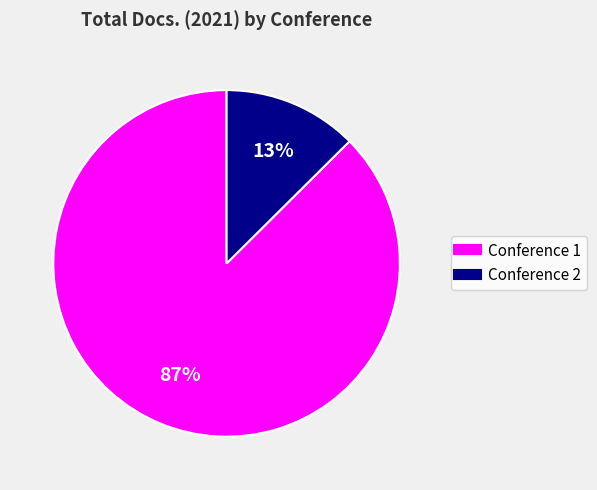

How many segments does this pie chart have?

2